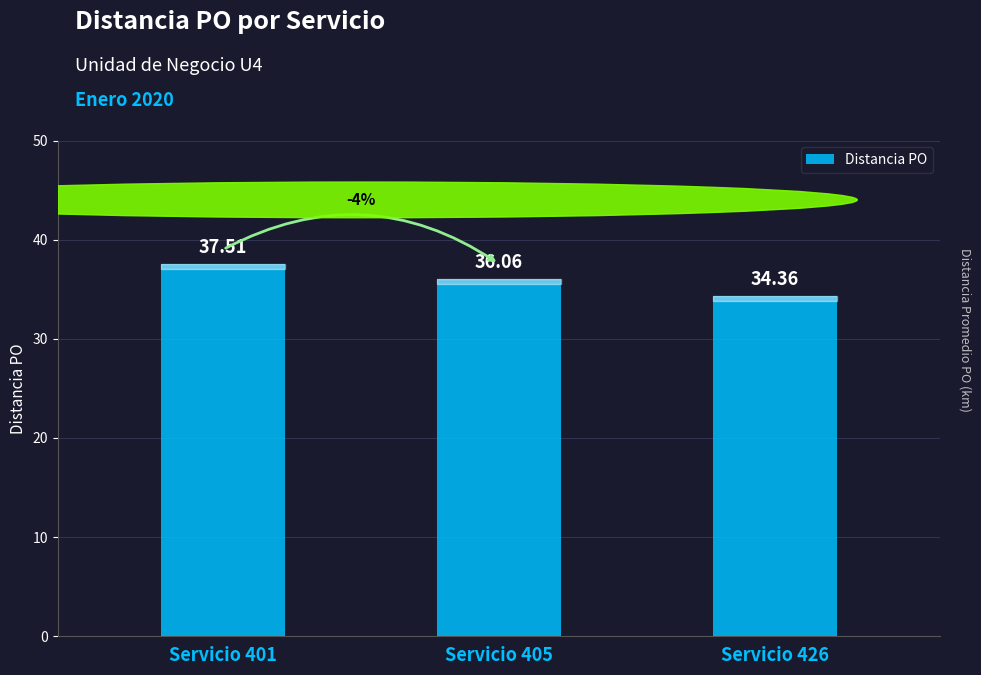

What is the sum of all values?

107.9